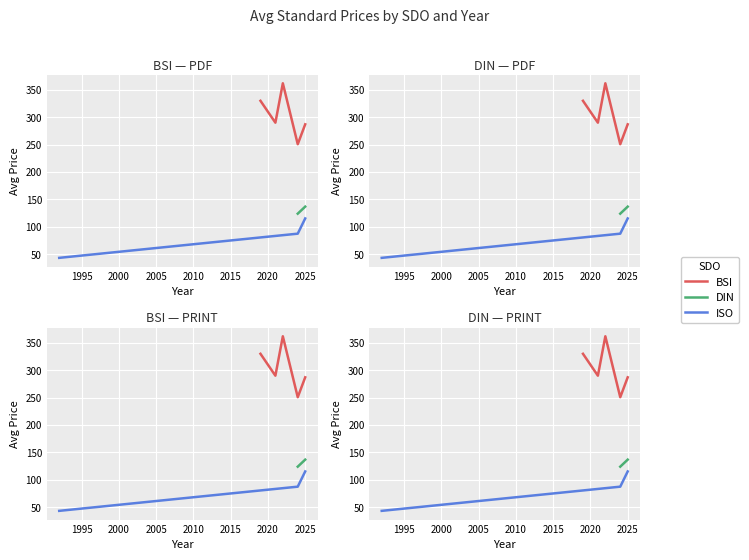

True or false: Price (PDF) and Price (PRINT) cross at least once.

False